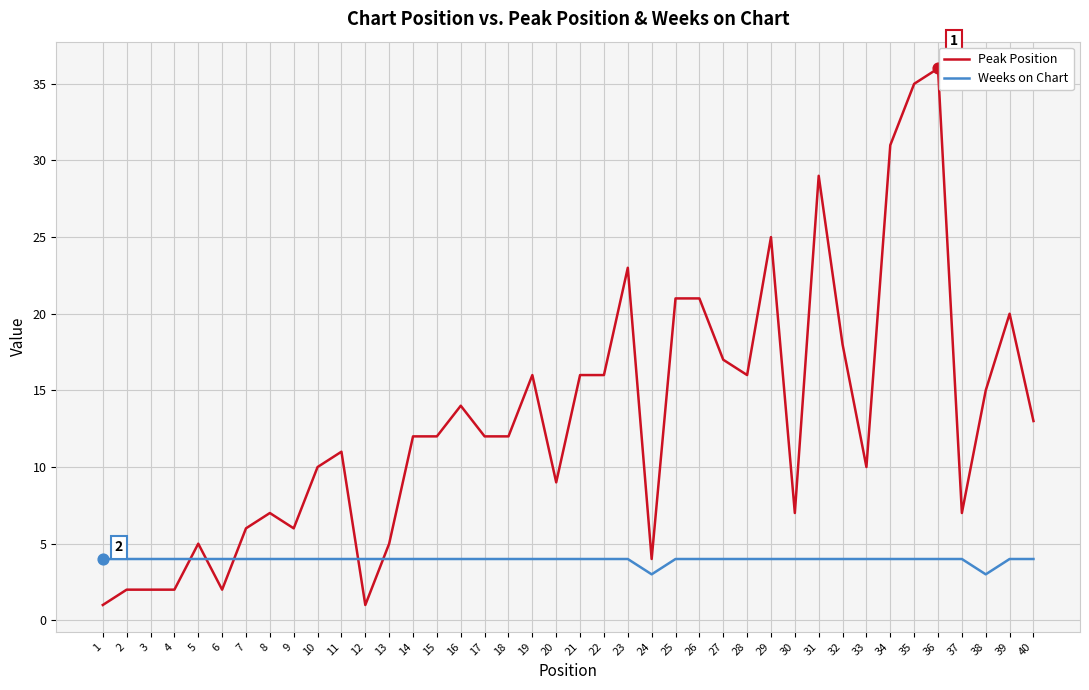

Which series has the largest total across all categories?

Peak Position